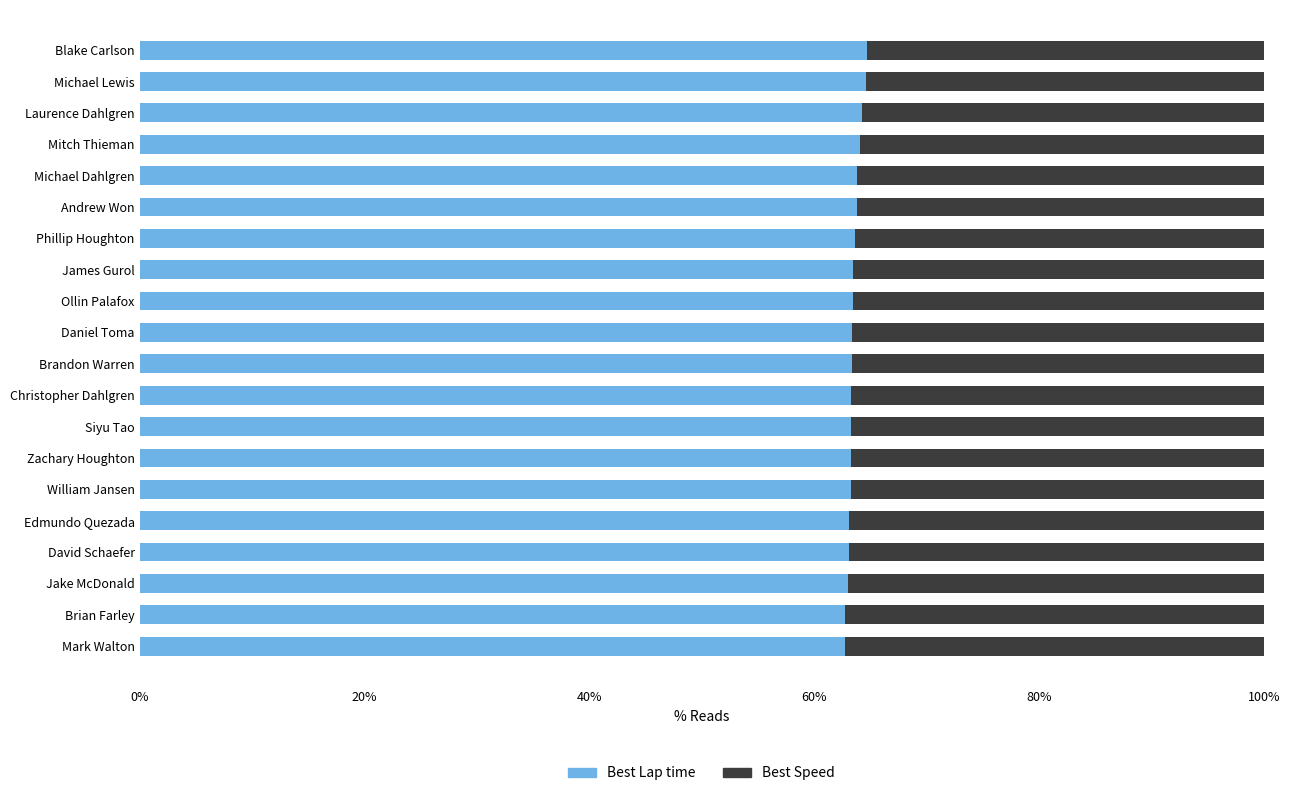

Is it true that Best Lap time equals 63.0 at Jake McDonald?

True